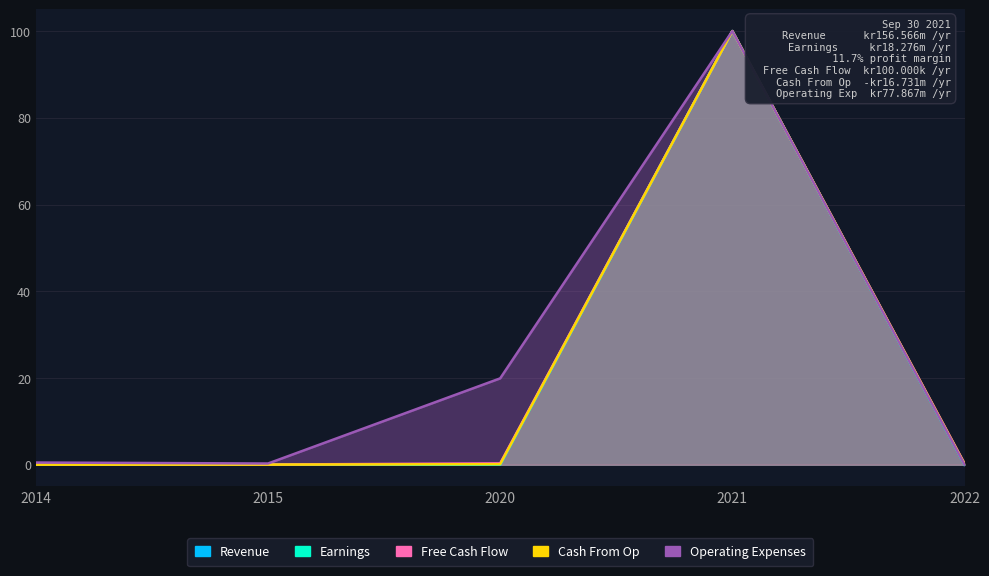

What are all the series names shown in the legend?

Revenue, Earnings, Free Cash Flow, Cash From Op, Operating Expenses